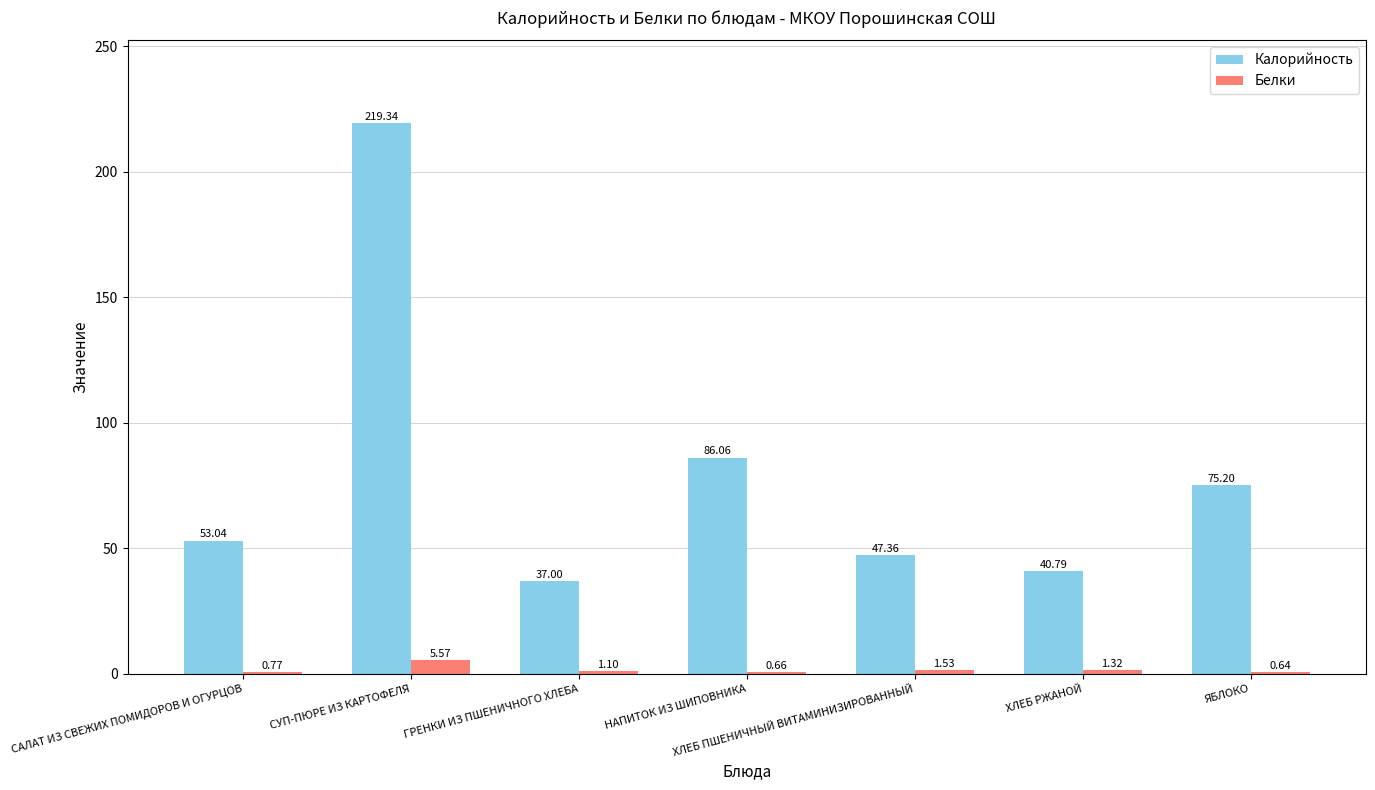

At which category does the chart reach its peak across all series?

СУП-ПЮРЕ ИЗ КАРТОФЕЛЯ